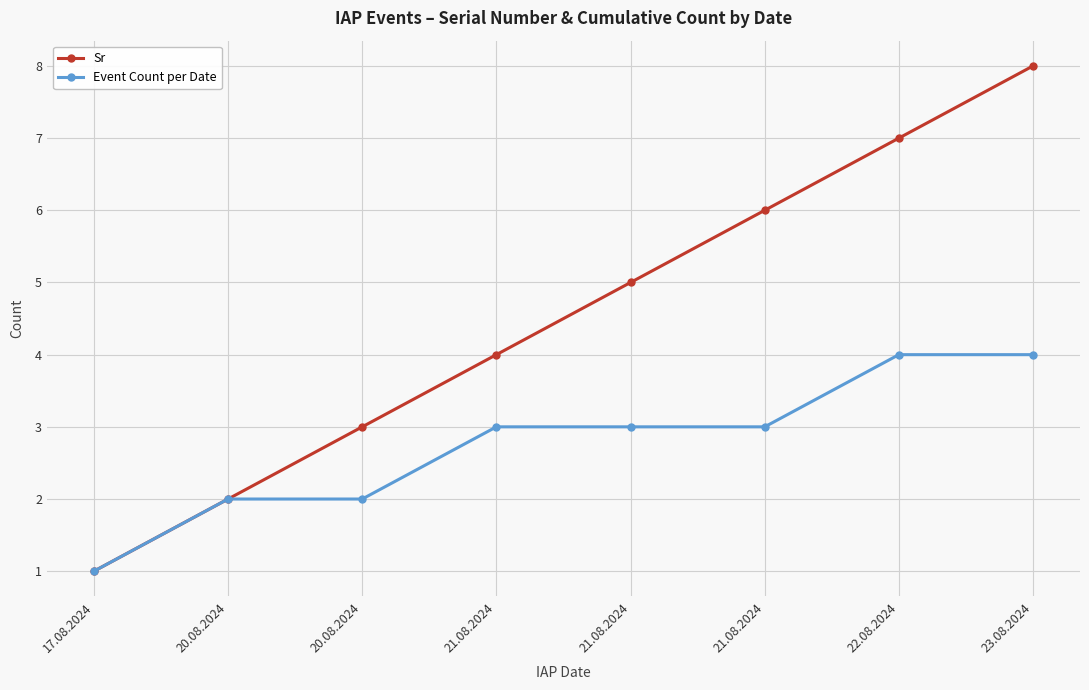

What is the value of the Event Count per Date point at the 1st from the left?

1